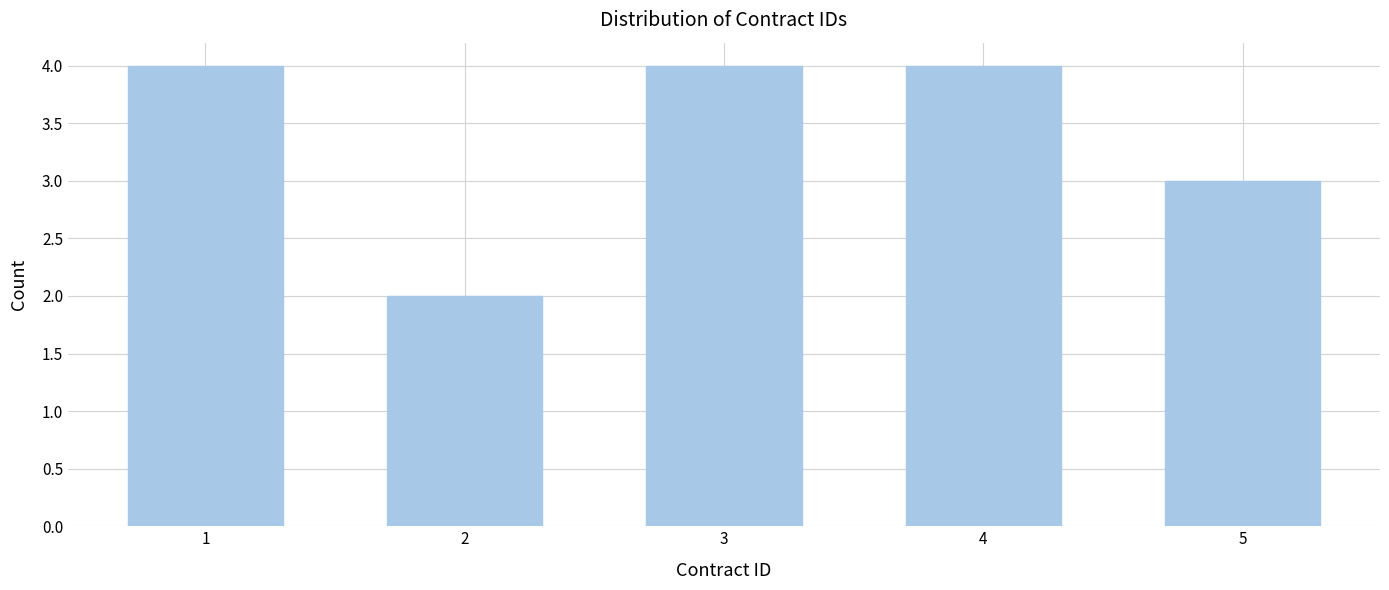

Reading right to left, extract all data points from this chart.

3	4	4	2	4